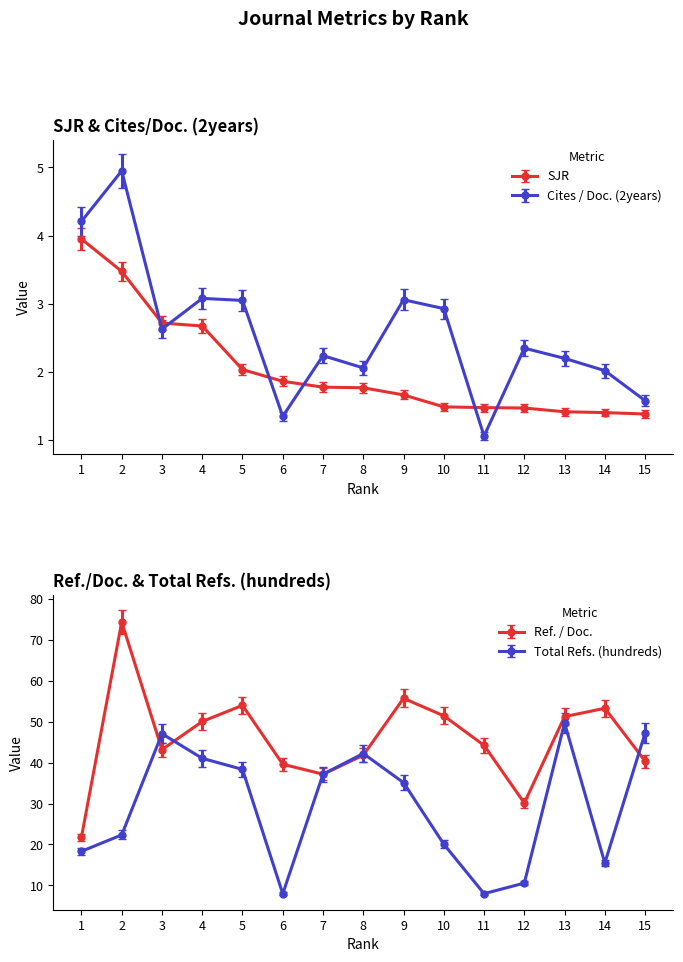

True or false: Total Refs. (hundreds) has more than 1 interior local peaks.

True